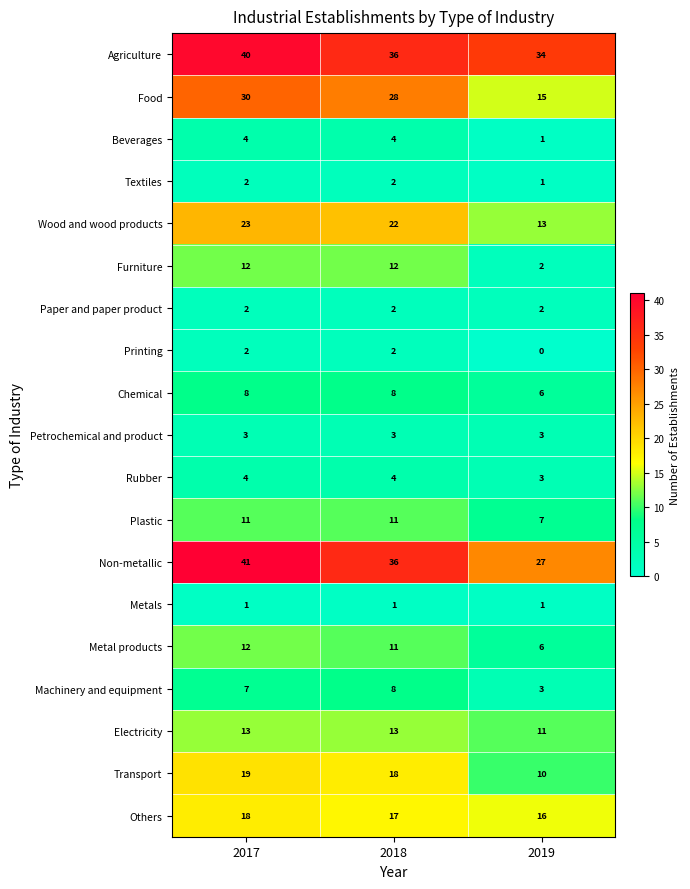

At which category is the sum across all series the highest?

2017